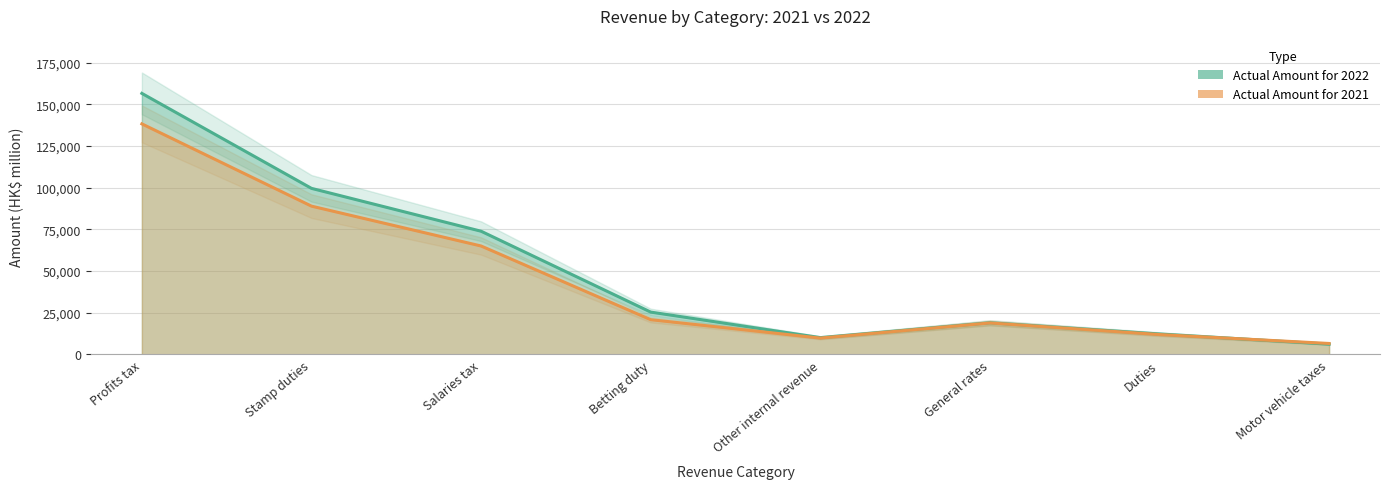

What are all the series names shown in the legend?

Actual Amount for 2022, Actual Amount for 2021